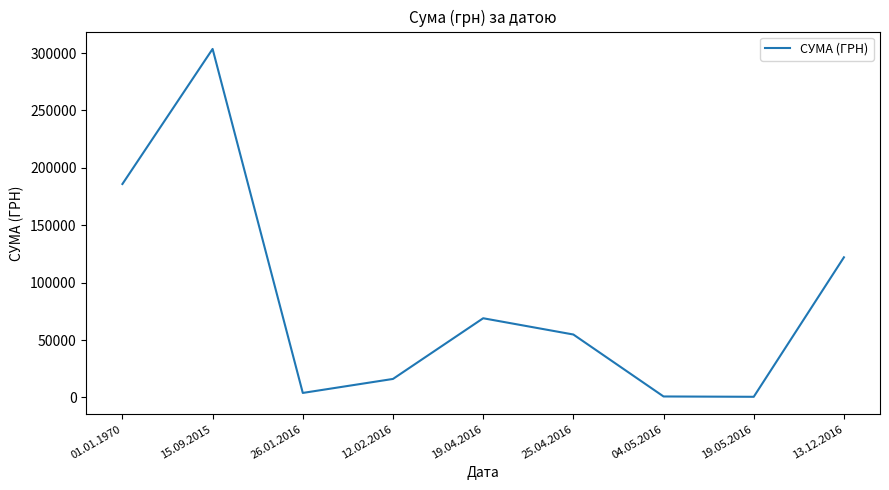

Approximately how many times larger is the value at 15.09.2015 compared to 12.02.2016?

18.9